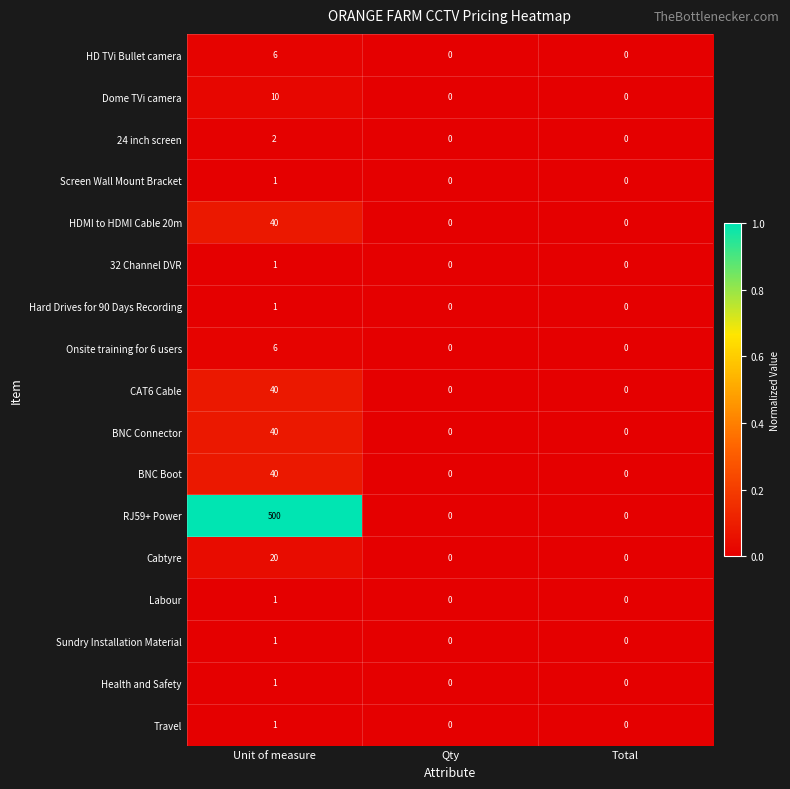

Is the value of RJ59+ Power at Unit of measure greater than the value of 32 Channel DVR at Qty?

Yes